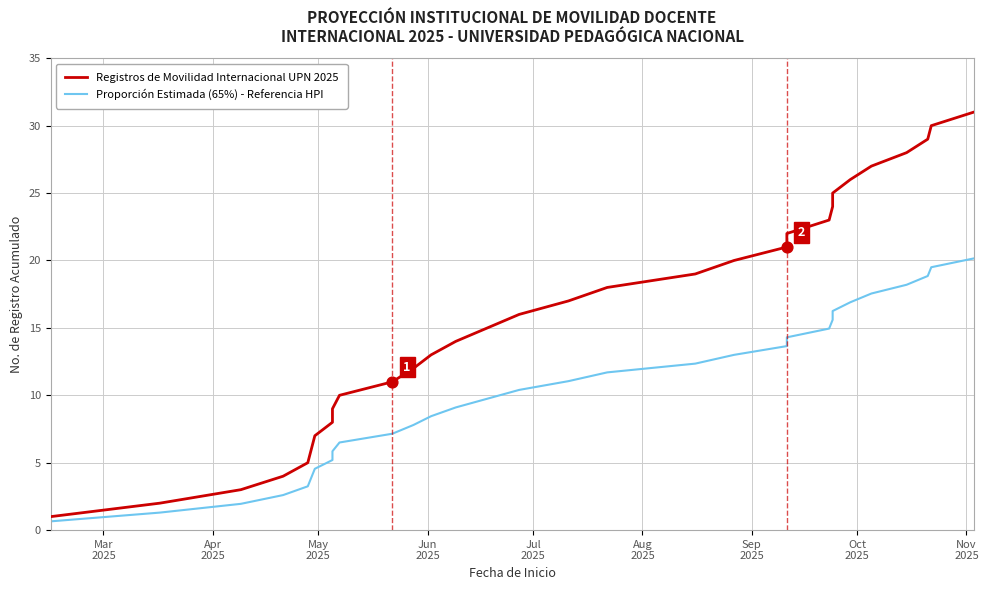

What are all the series names shown in the legend?

Registros de Movilidad Internacional UPN 2025, Proporción Estimada (65%) - Referencia HPI